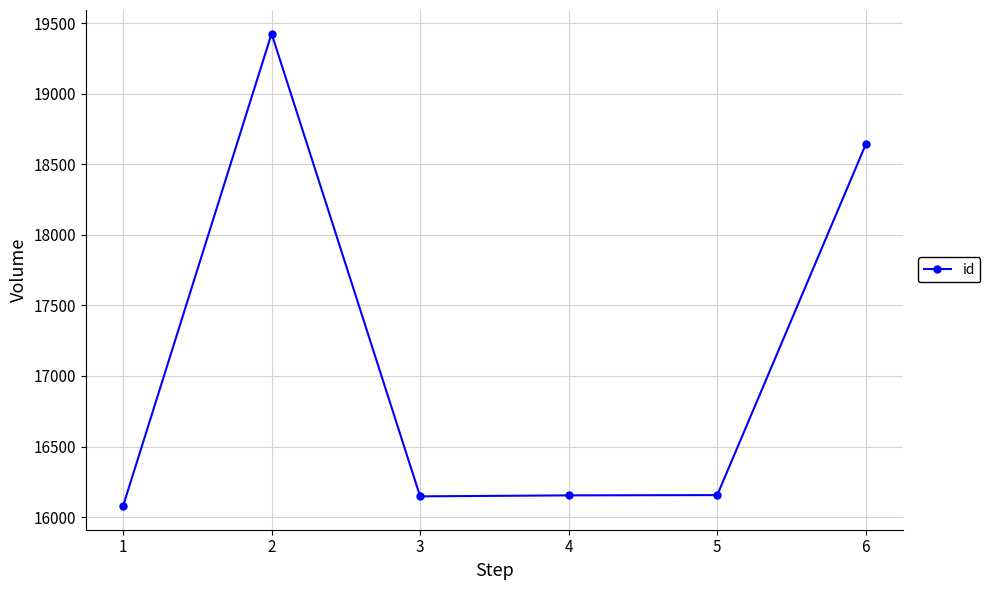

How many lines are shown in the chart?

1